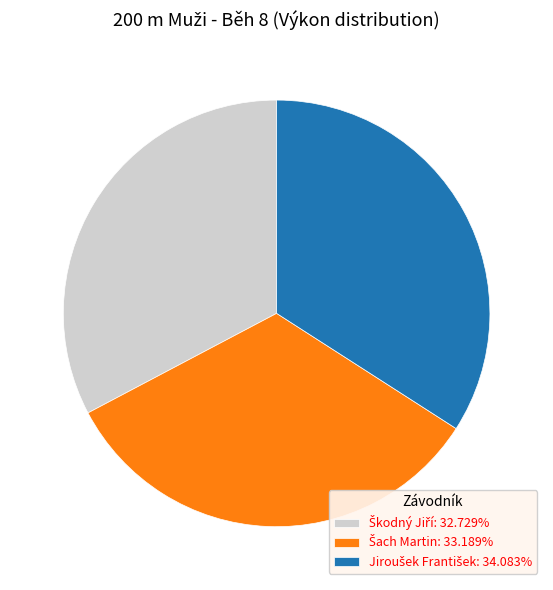

To the nearest percent, what is the difference between the Jiroušek František and Škodný Jiří slice percentages?

1%